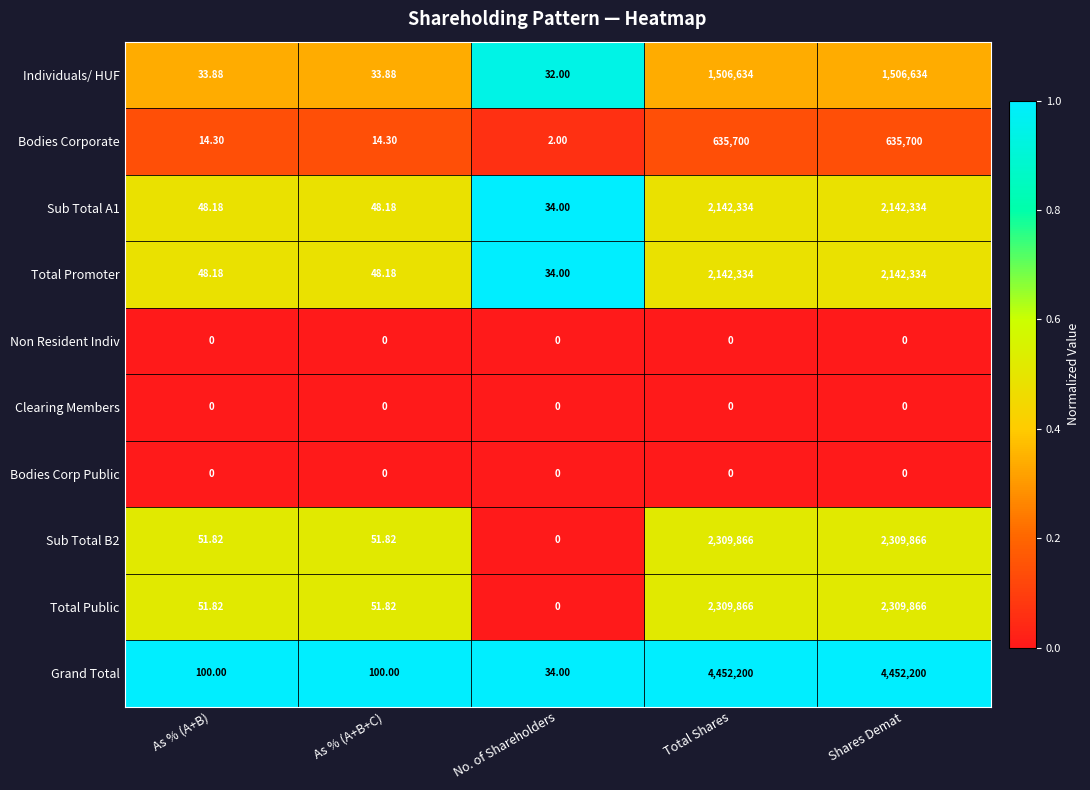

Which series has the widest spread of values?

Grand Total